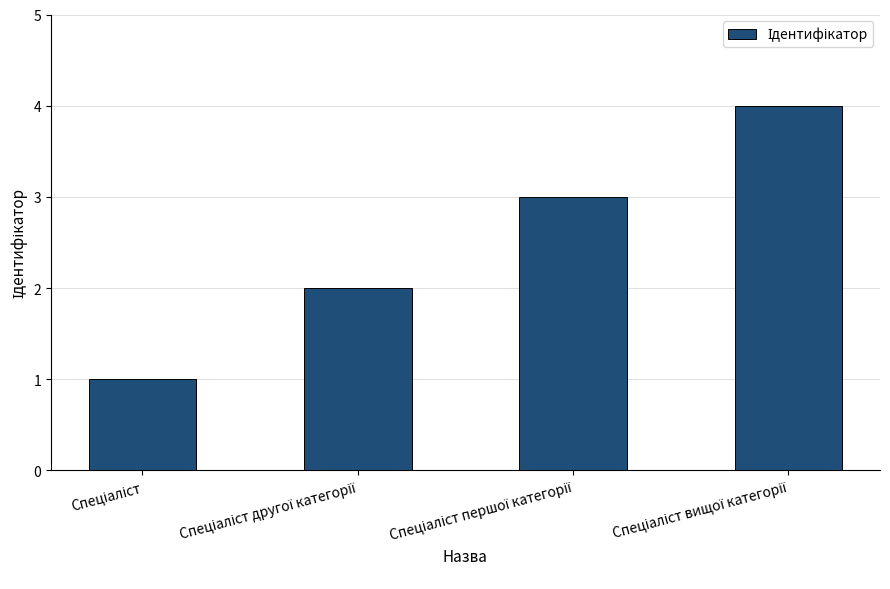

What is the greatest value displayed?

4